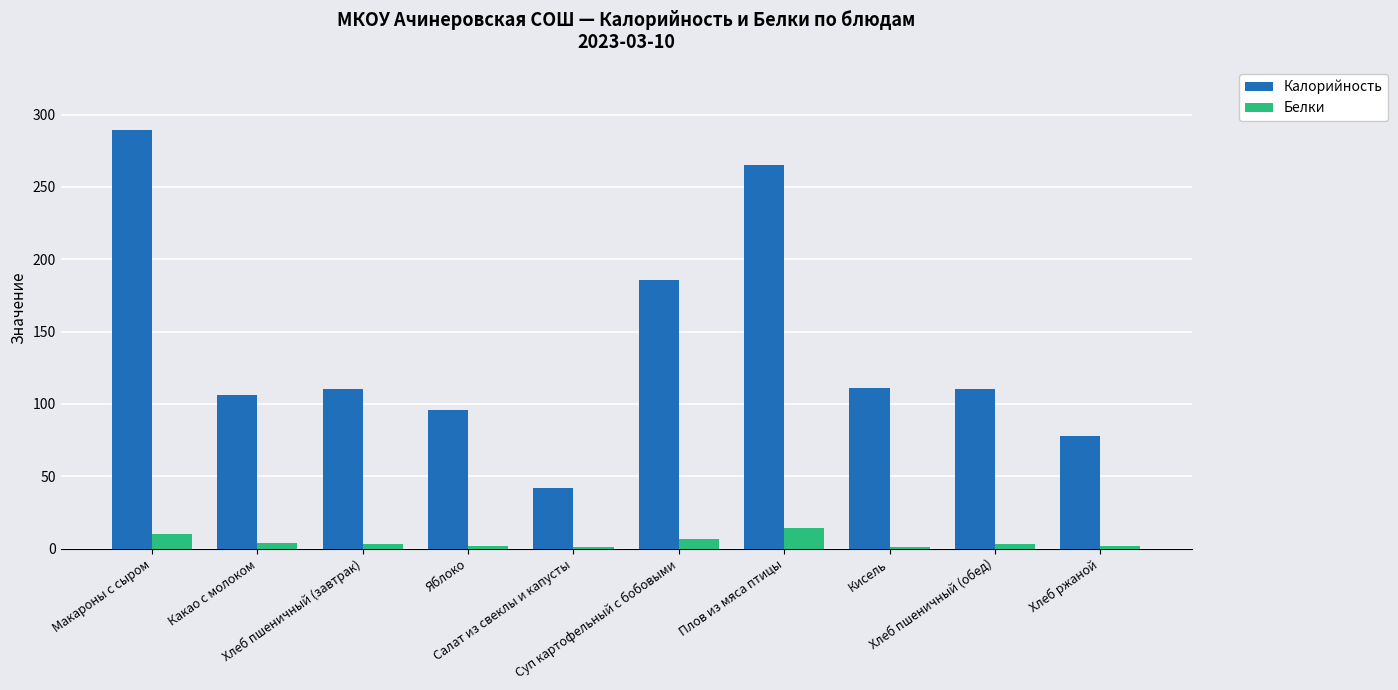

At which label does Калорийность first exceed 110?

Макароны с сыром